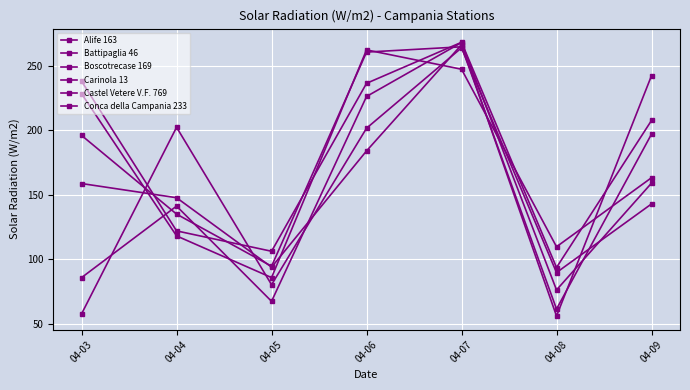

Reading left to right, transcribe all the data shown in this chart.

Alife 163: 04-03=195.9	04-04=134.9	04-05=94.5	04-06=260.5	04-07=264.6	04-08=61.3	04-09=196.9
Battipaglia 46: 04-03=57.6	04-04=202.2	04-05=80.2	04-06=201.5	04-07=263.8	04-08=89.6	04-09=142.8
Boscotrecase 169: 04-03=158.6	04-04=147.6	04-05=93.8	04-06=183.9	04-07=266.2	04-08=55.9	04-09=242.2
Carinola 13: 04-03=237.9	04-04=121.9	04-05=106.1	04-06=236.3	04-07=268.1	04-08=93.5	04-09=207.5
Castel Vetere V.F. 769: 04-03=85.7	04-04=141.1	04-05=67.3	04-06=226.1	04-07=267.9	04-08=76.1	04-09=158.9
Conca della Campania 233: 04-03=228.2	04-04=118.0	04-05=85.7	04-06=262.2	04-07=247.2	04-08=109.6	04-09=163.1